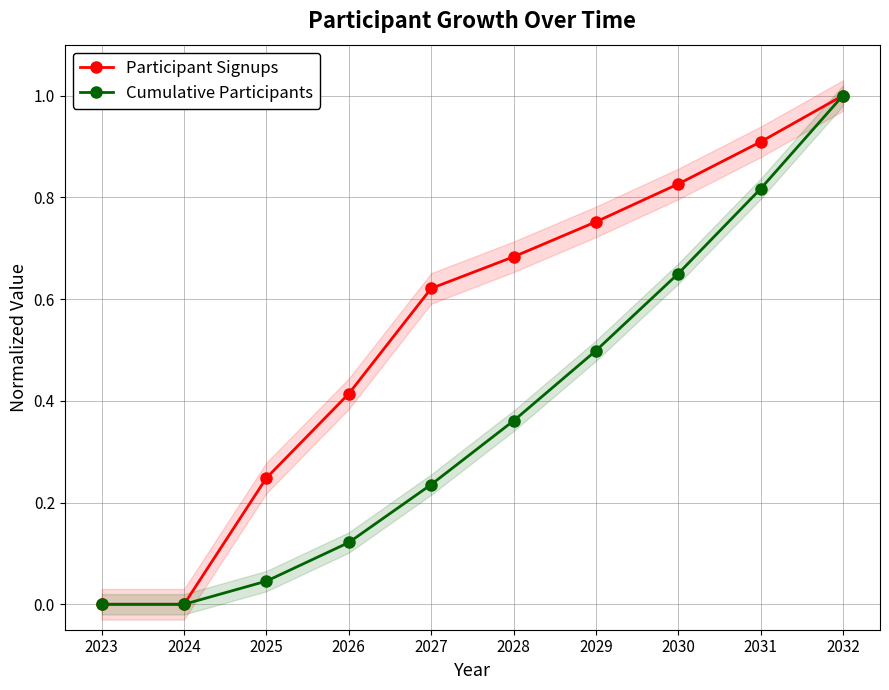

True or false: Cumulative Participants and Participant Signups cross at least once.

False